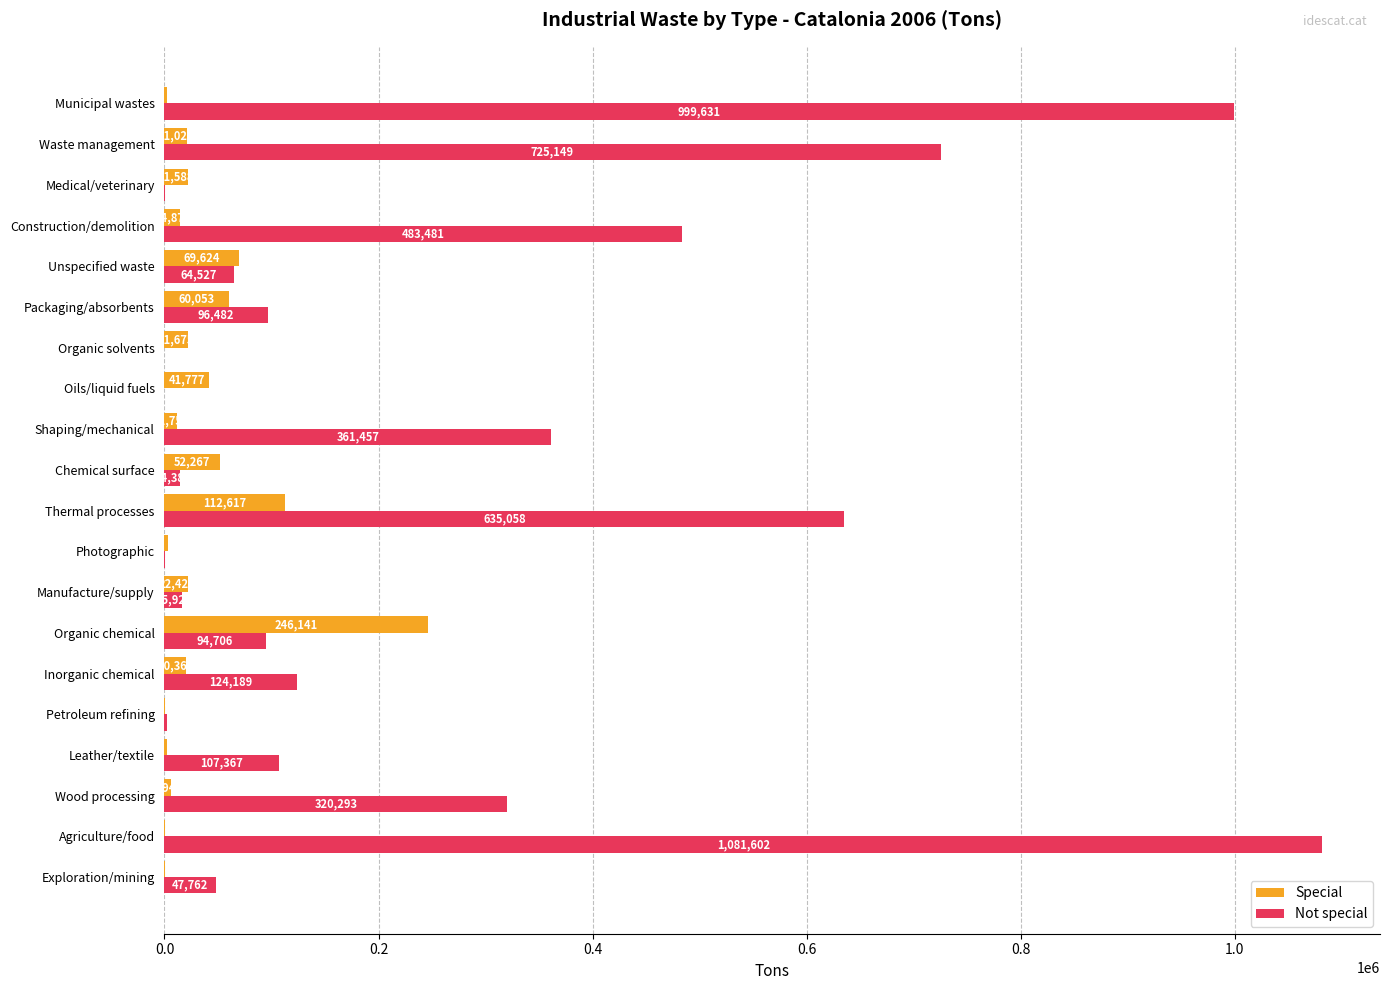

At which label is Not special closest to 540801?

Construction/demolition